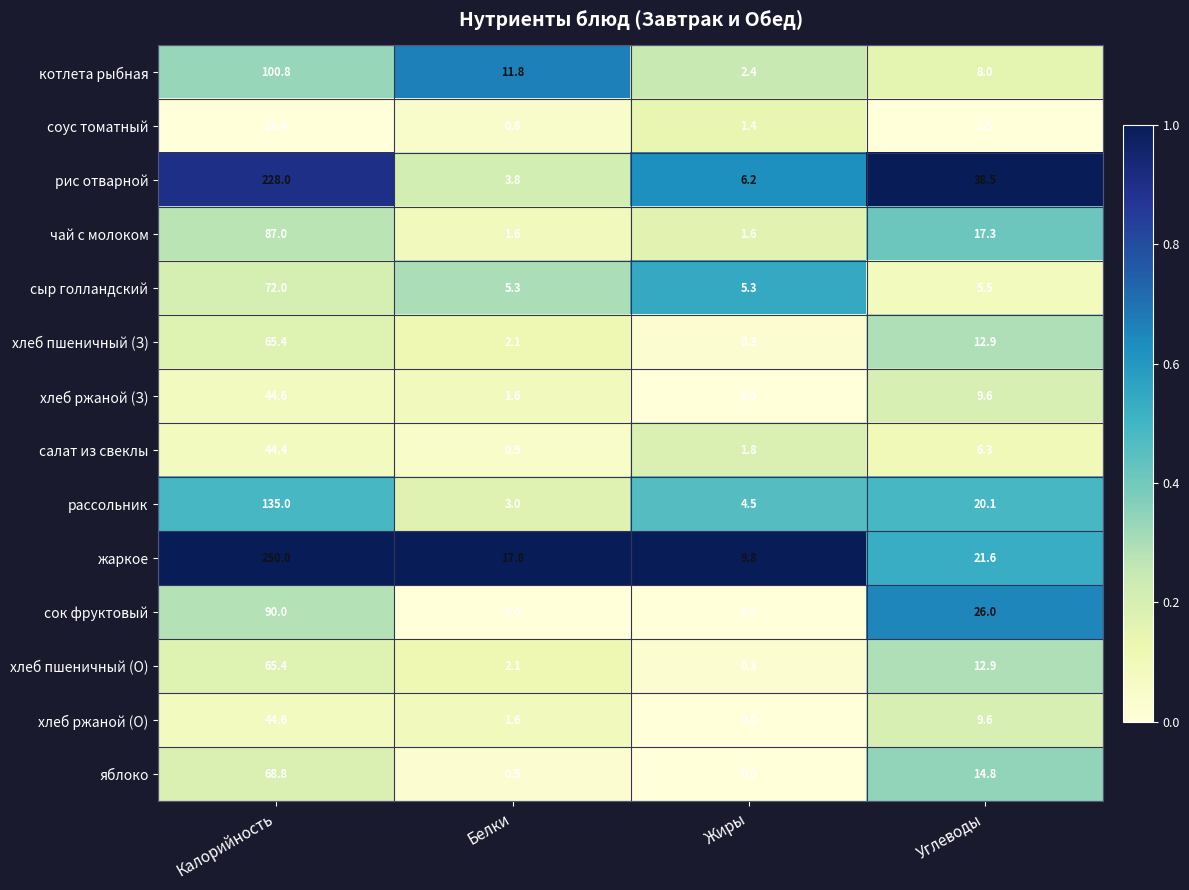

At how many categories does at least one series exceed 0?

4